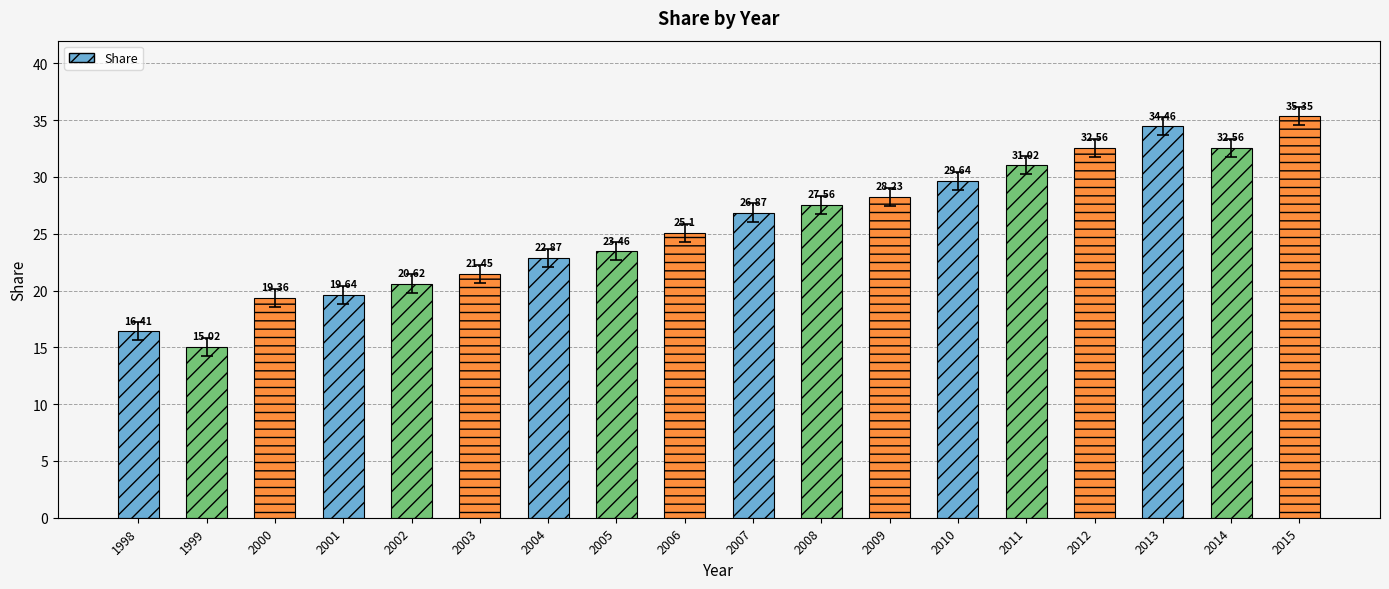

Where is the data nearest to the value 25?

2006